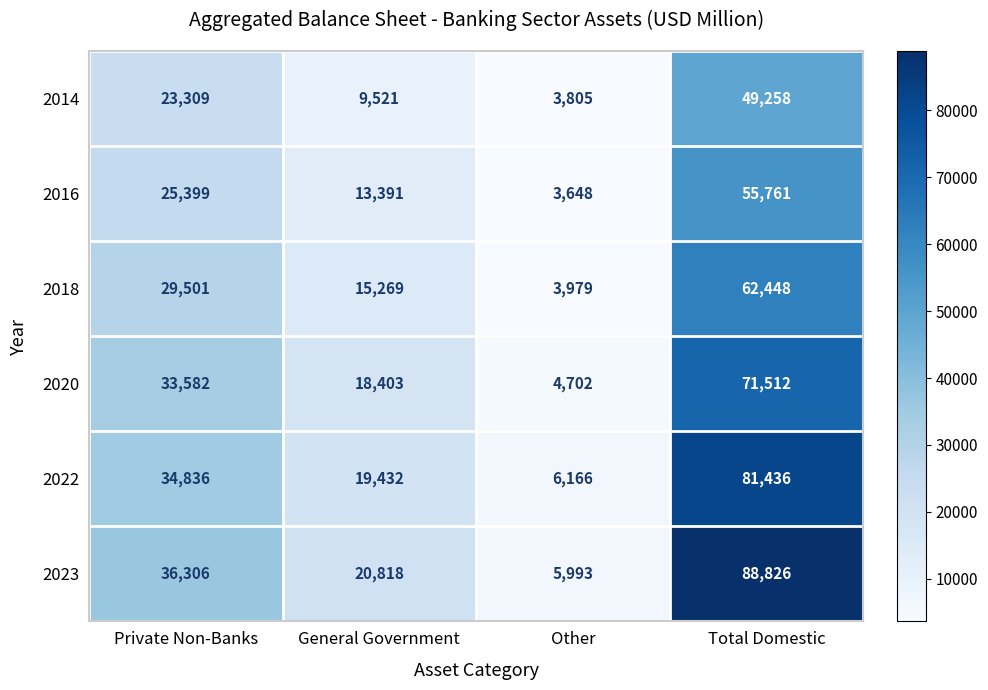

At which category does the chart reach its minimum across all series?

Other